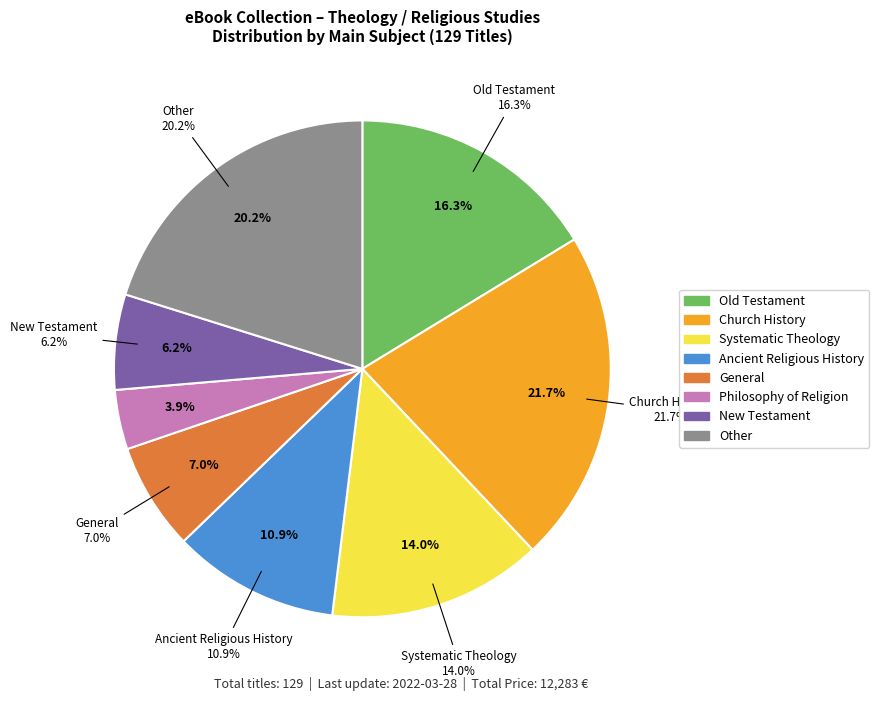

How many slices are in this pie chart?

8